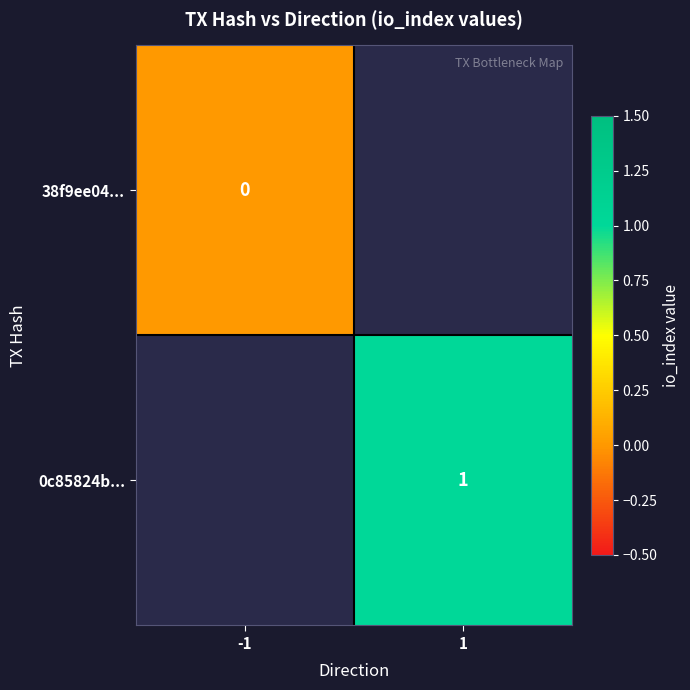

At which category does the chart reach its peak across all series?

1